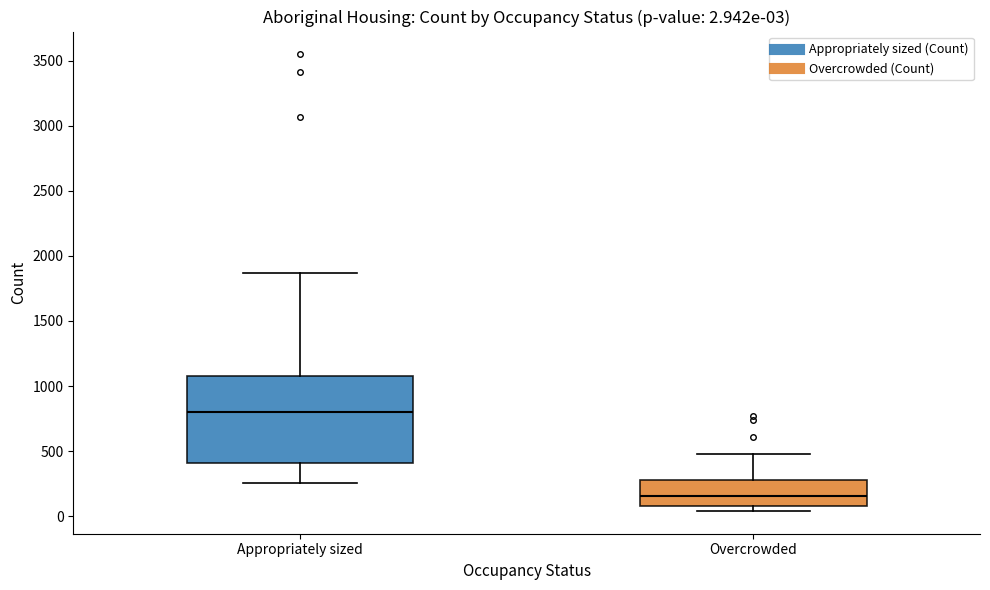

Which box is the tallest, from its lower edge to its upper edge?

Appropriately sized